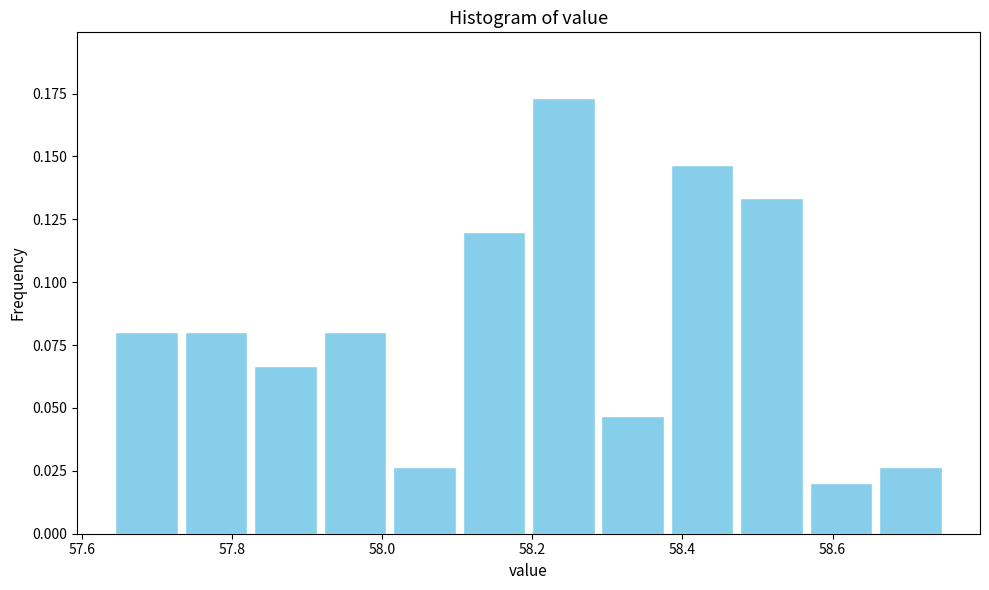

Which range on the x-axis has the tallest bar?

58.20 to 58.28